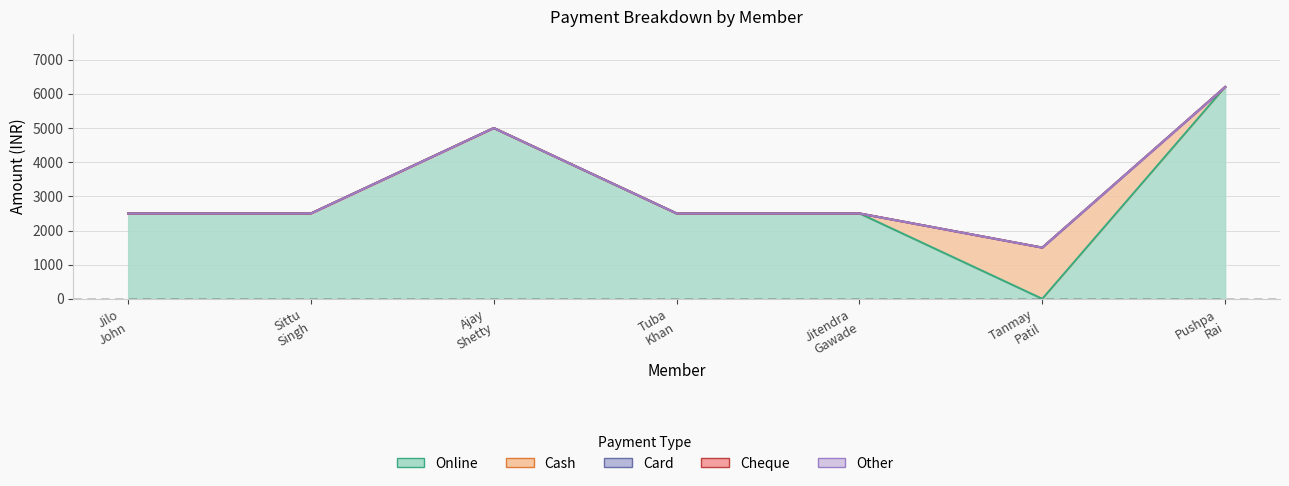

What is the average value of the Cash series?

214